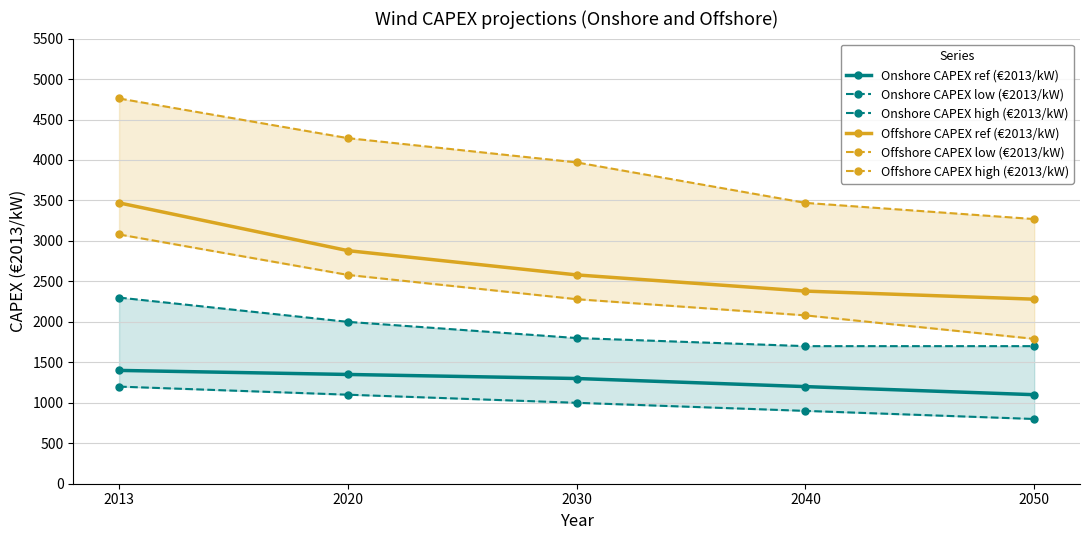

Reading left to right, extract all data points from this chart.

Onshore CAPEX ref (€2013/kW): 2013=1400	2020=1350	2030=1300	2040=1200	2050=1100
Onshore CAPEX low (€2013/kW): 2013=1200	2020=1100	2030=1000	2040=900	2050=800
Onshore CAPEX high (€2013/kW): 2013=2300	2020=2000	2030=1800	2040=1700	2050=1700
Offshore CAPEX ref (€2013/kW): 2013=3470	2020=2880	2030=2580	2040=2380	2050=2280
Offshore CAPEX low (€2013/kW): 2013=3080	2020=2580	2030=2280	2040=2080	2050=1790
Offshore CAPEX high (€2013/kW): 2013=4760	2020=4270	2030=3970	2040=3470	2050=3270